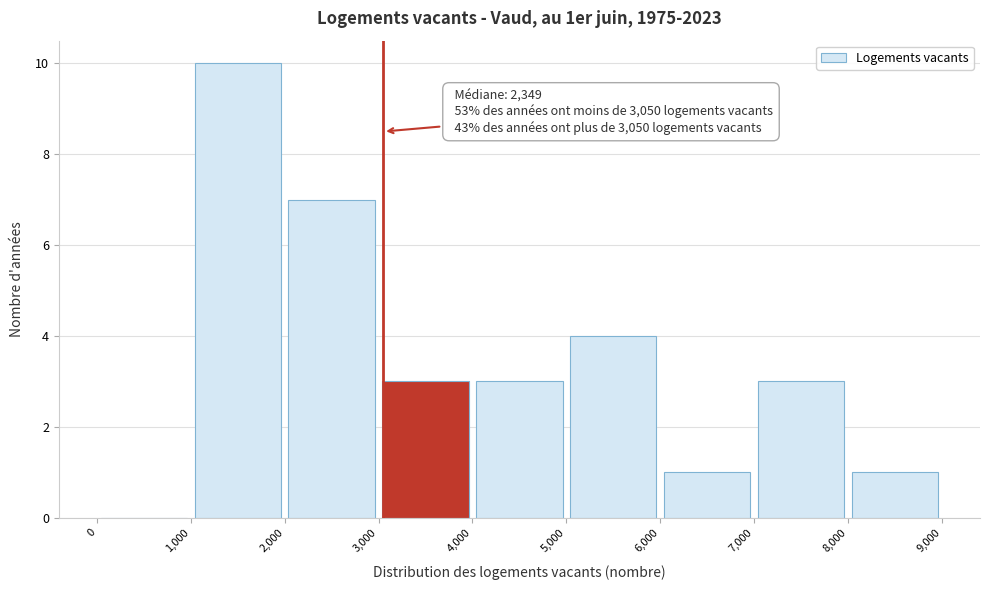

Over which range of the x-axis is the bar tallest?

1,000 to 2,000